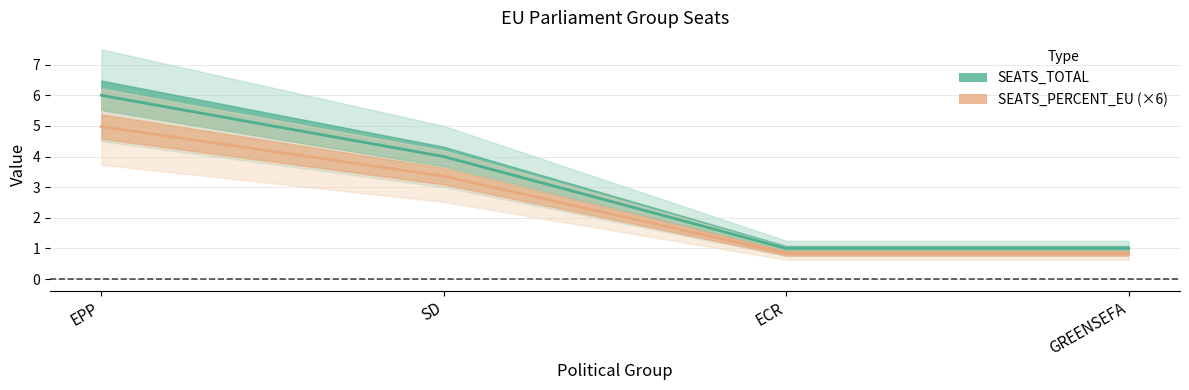

What is the difference between the maximum and minimum values in the SEATS_TOTAL series?

5.0